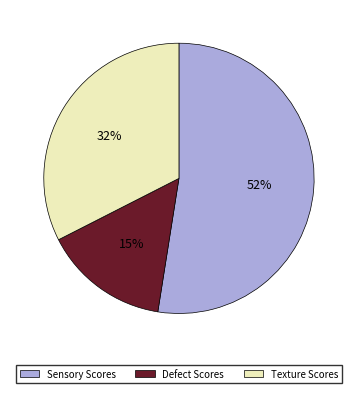

To the nearest percent, what is the average slice percentage?

33%